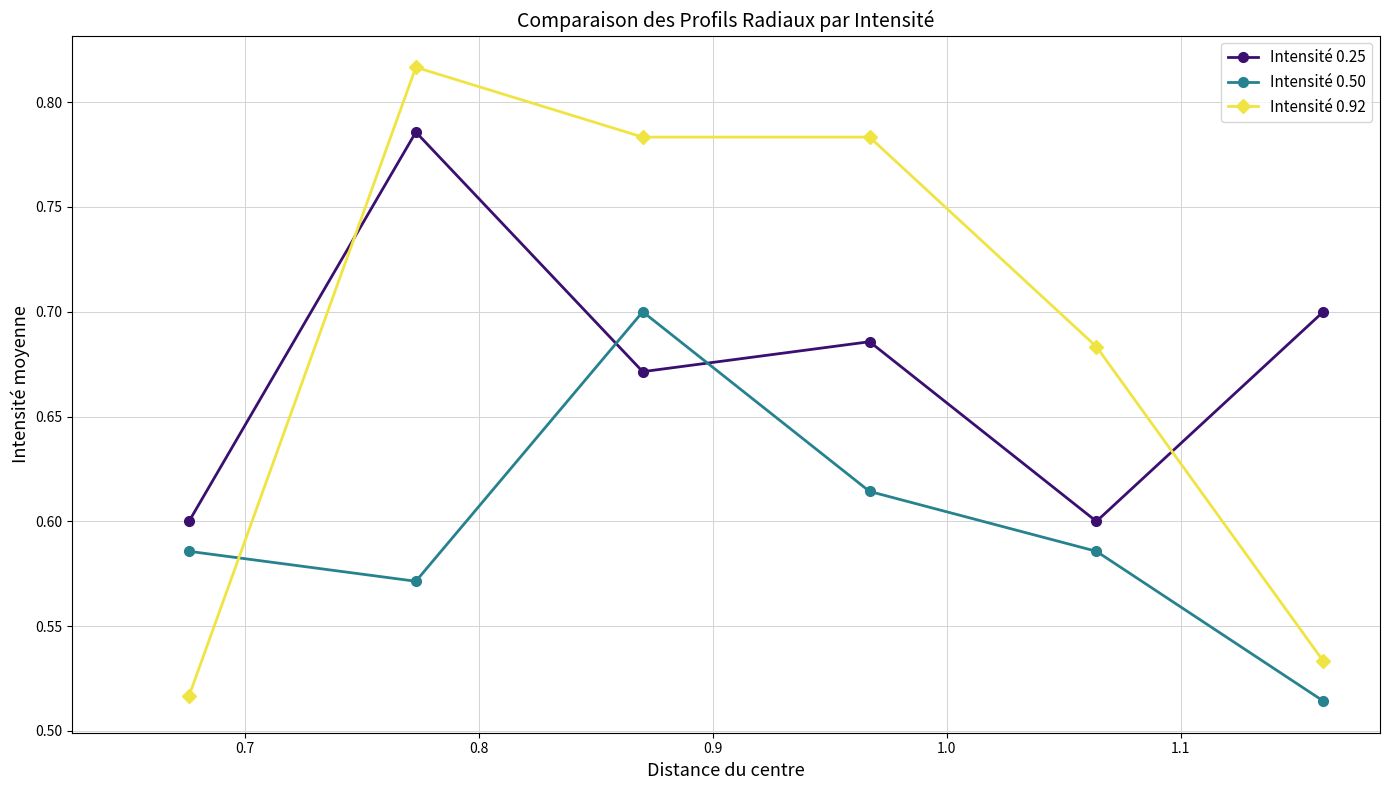

At how many categories does at least one series exceed 0?

6